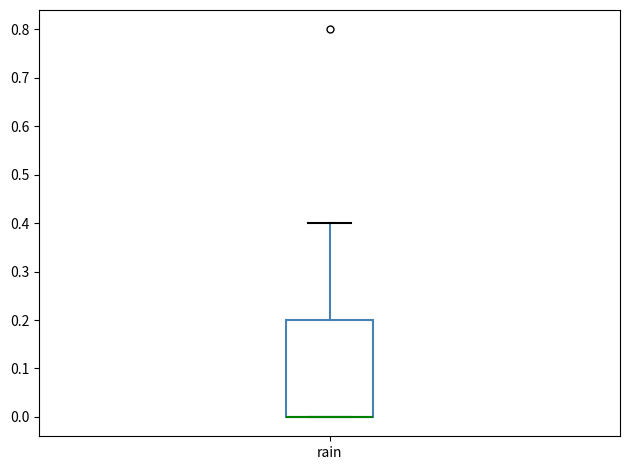

Read this box plot against the y-axis: the position of the median line, the range covered by the box, and the ends of both whiskers. The values are not printed on the chart, so give them approximately, as read against the axis.

median 0.0 (drawn on the box's lower edge), box 0.0 to 0.2, whiskers 0.0 to 0.4